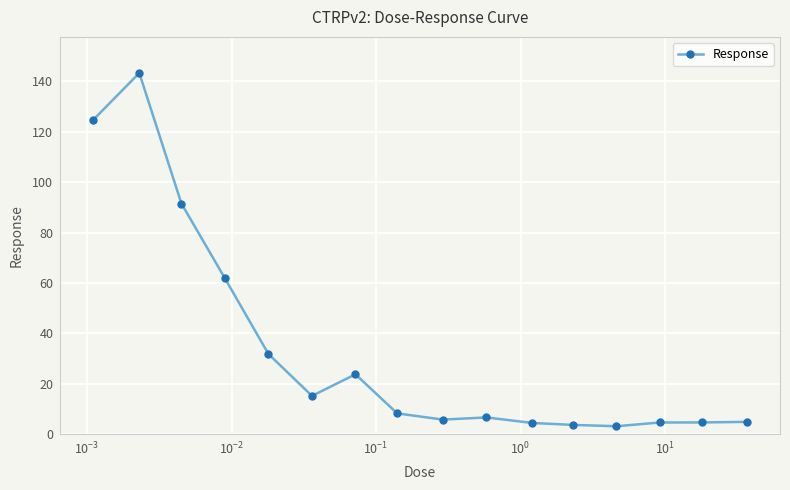

What is the greatest value displayed?

143.3